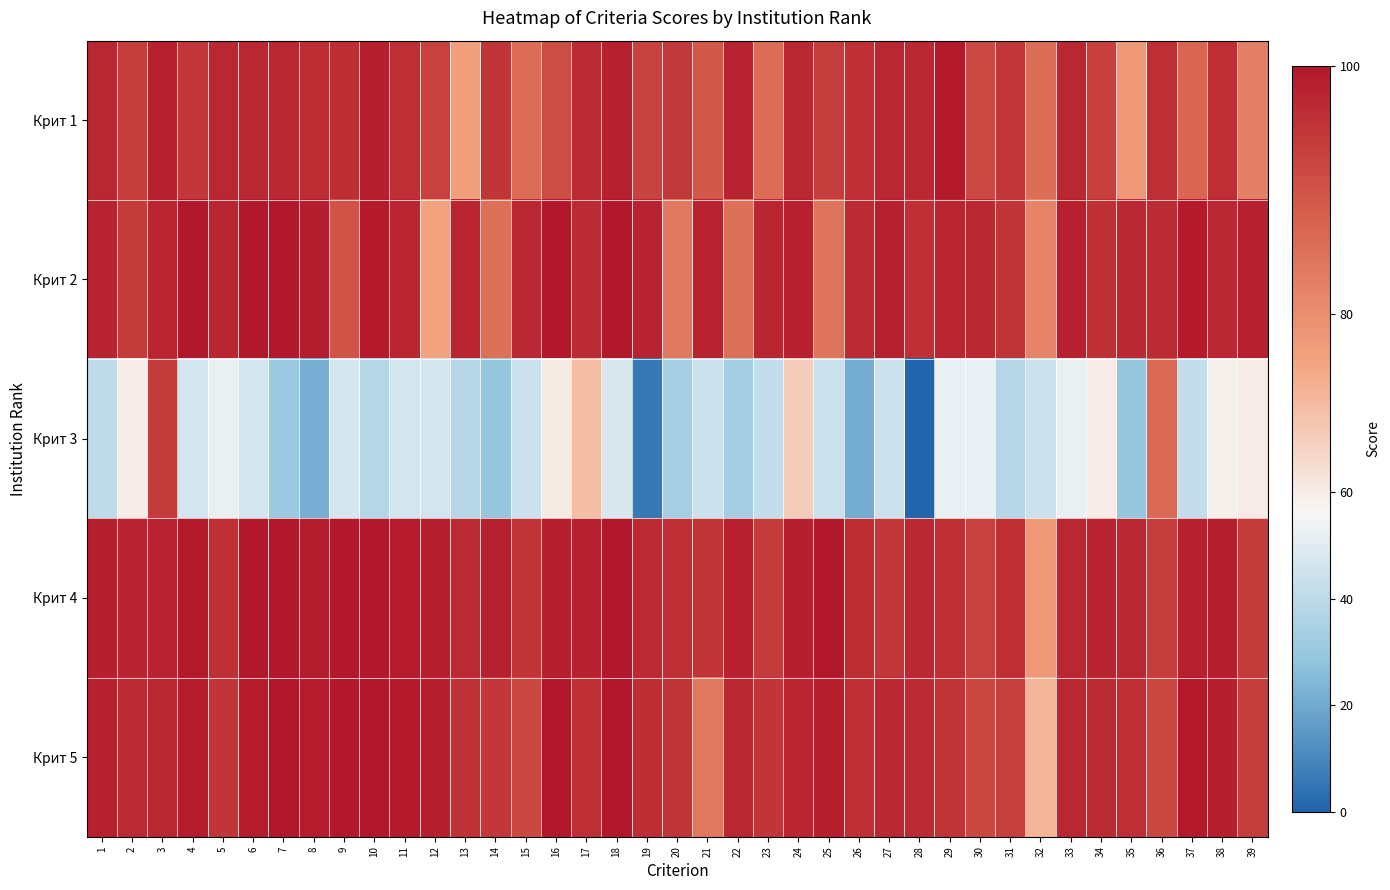

Between 6 and 22, which series saw the biggest shift?

Крит 2